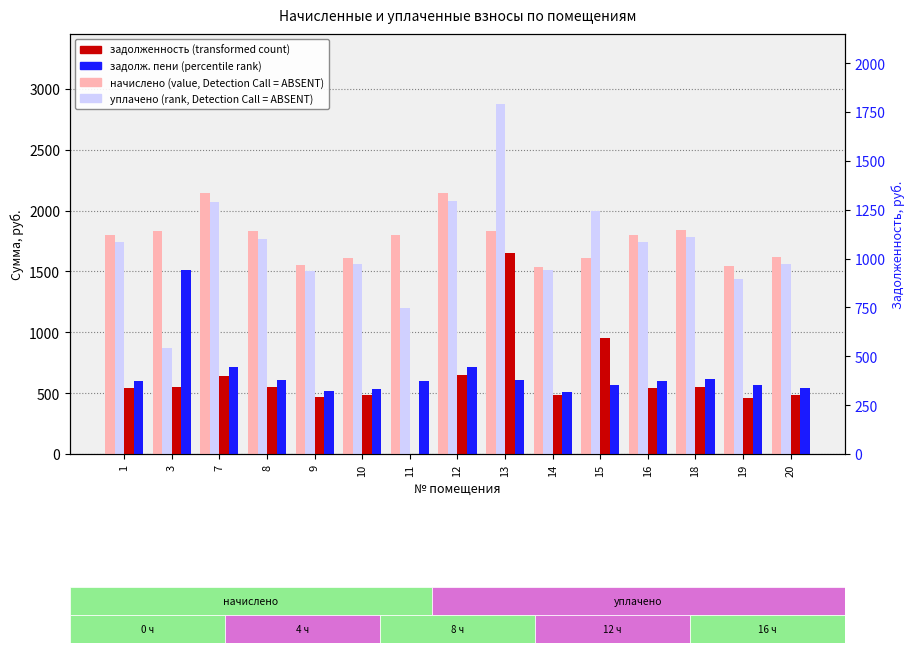

The начислено series shows 1616.2 at 20. True or false?

True